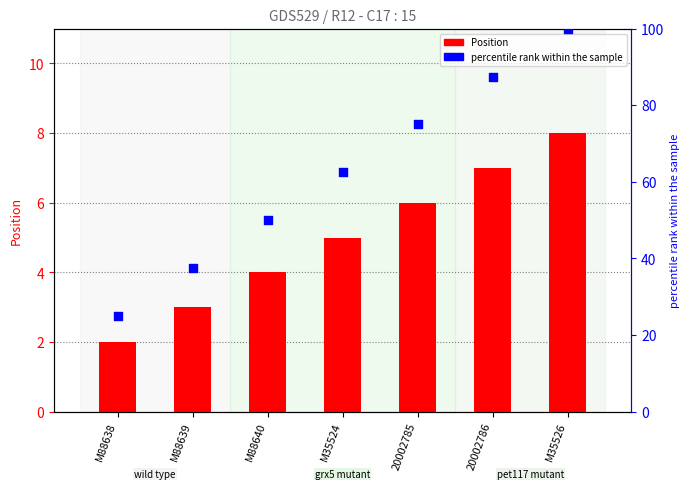

Is the value of Position at M35524 greater than the value of percentile rank within the sample at M88639?

No